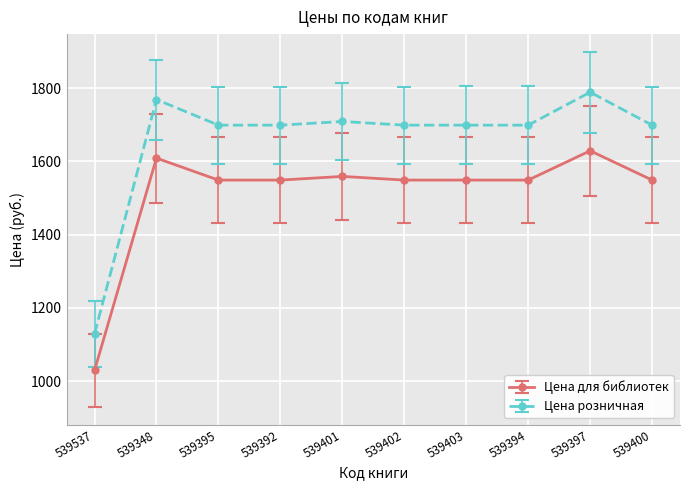

What is the greatest value displayed?

1789